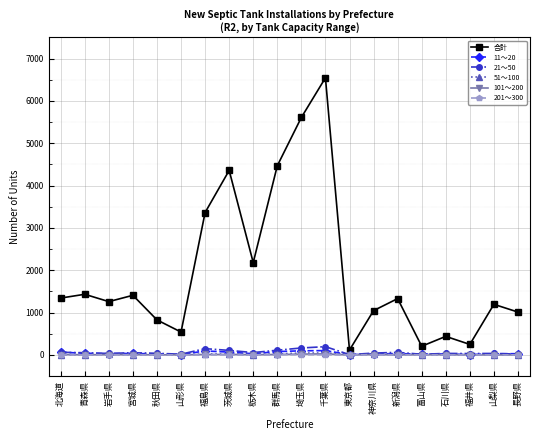

Between 宮城県 and 埼玉県, which series saw the biggest shift?

合計